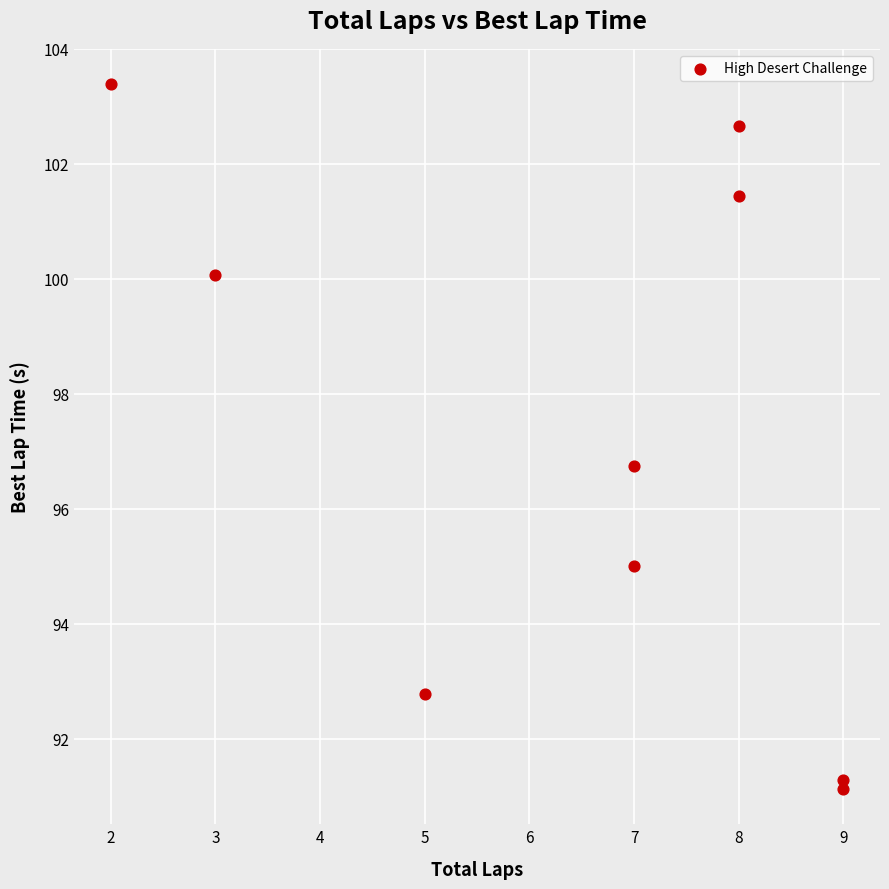

What is the range of Y values (max minus min)?

12.3